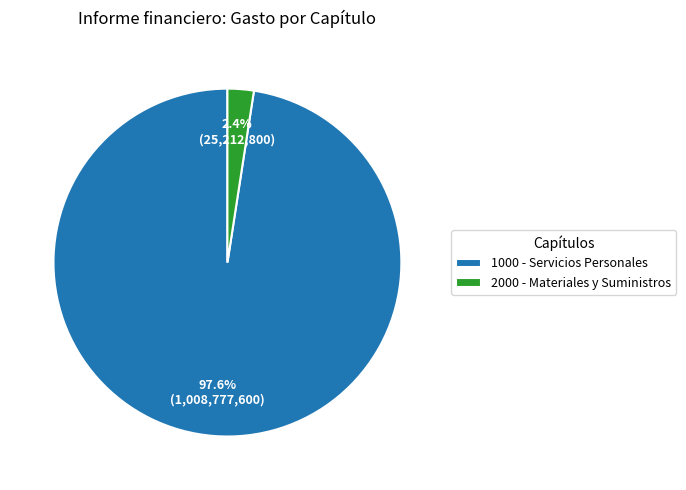

What percentage do 2000 - Materiales y Suministros and 1000 - Servicios Personales together represent?

100.0%